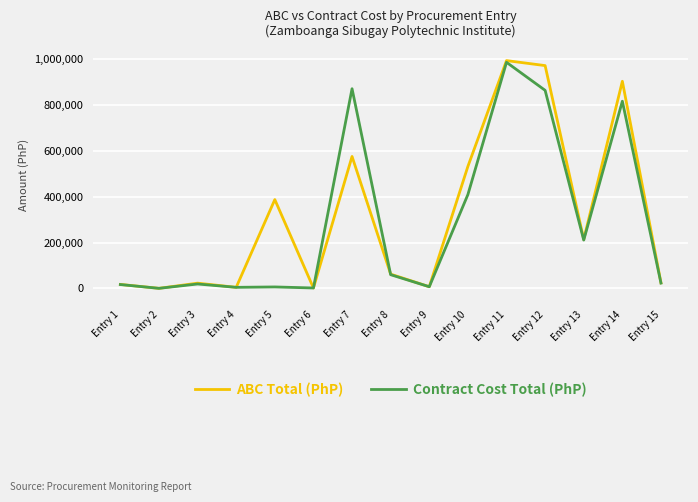

What is the highest value of the Contract Cost Total (PhP) series?

987500.0